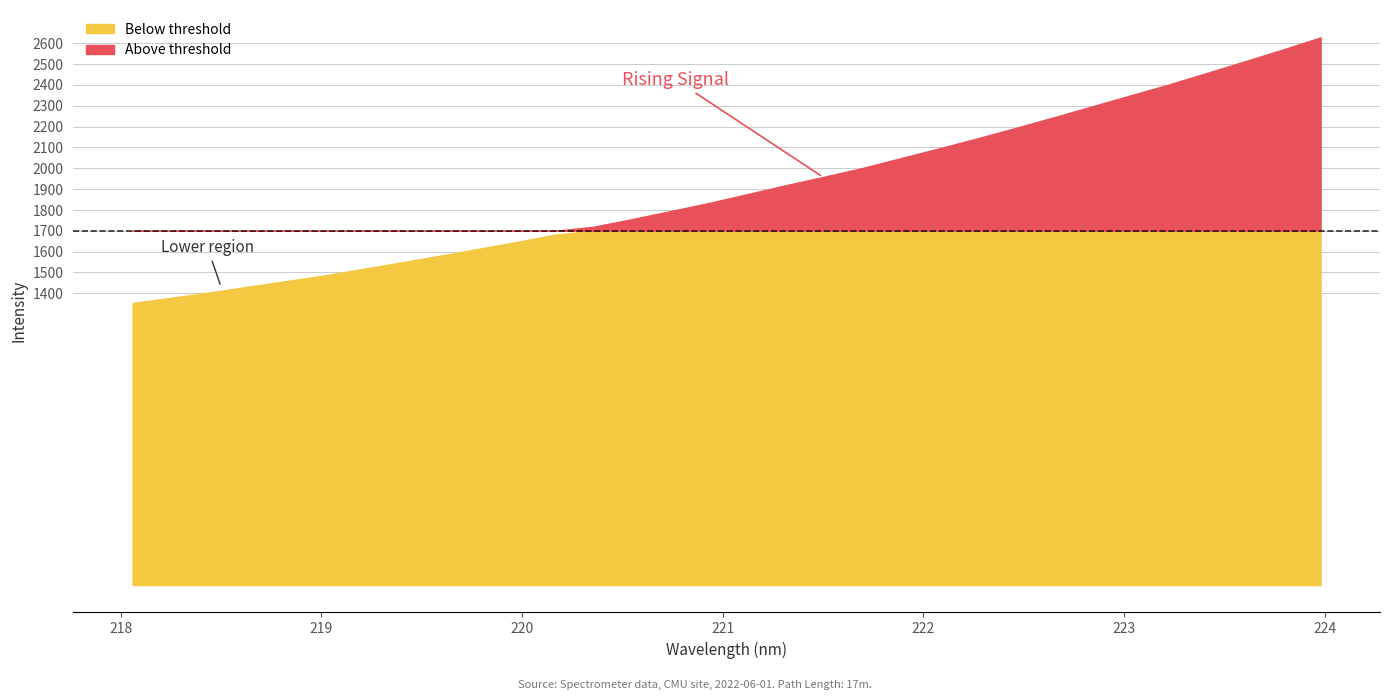

What is the ratio of the value at 221.3083 to the value at 219.589?

1.2